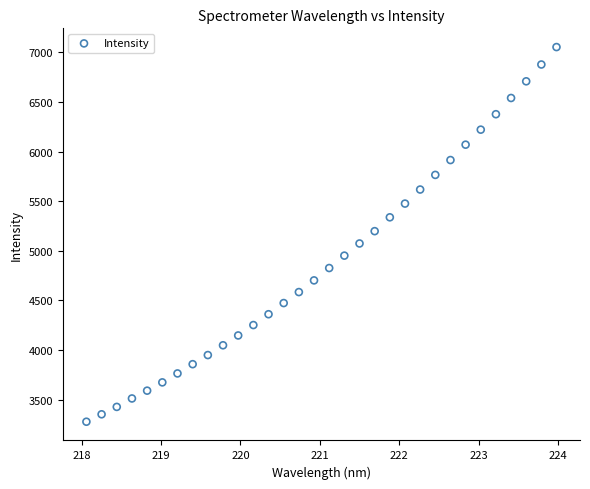

What is the range of X values (max minus min)?

5.9